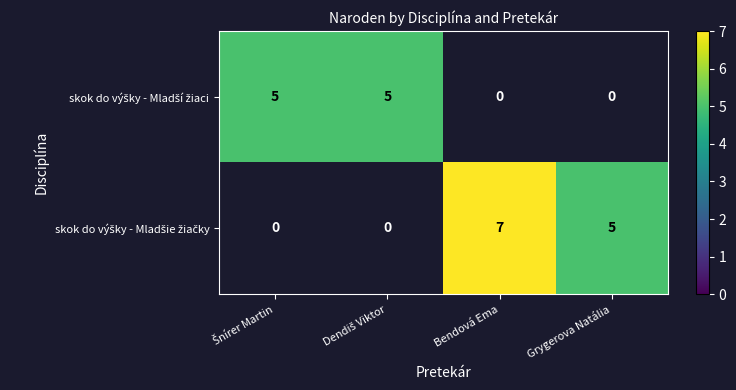

How many series are shown in this chart?

2